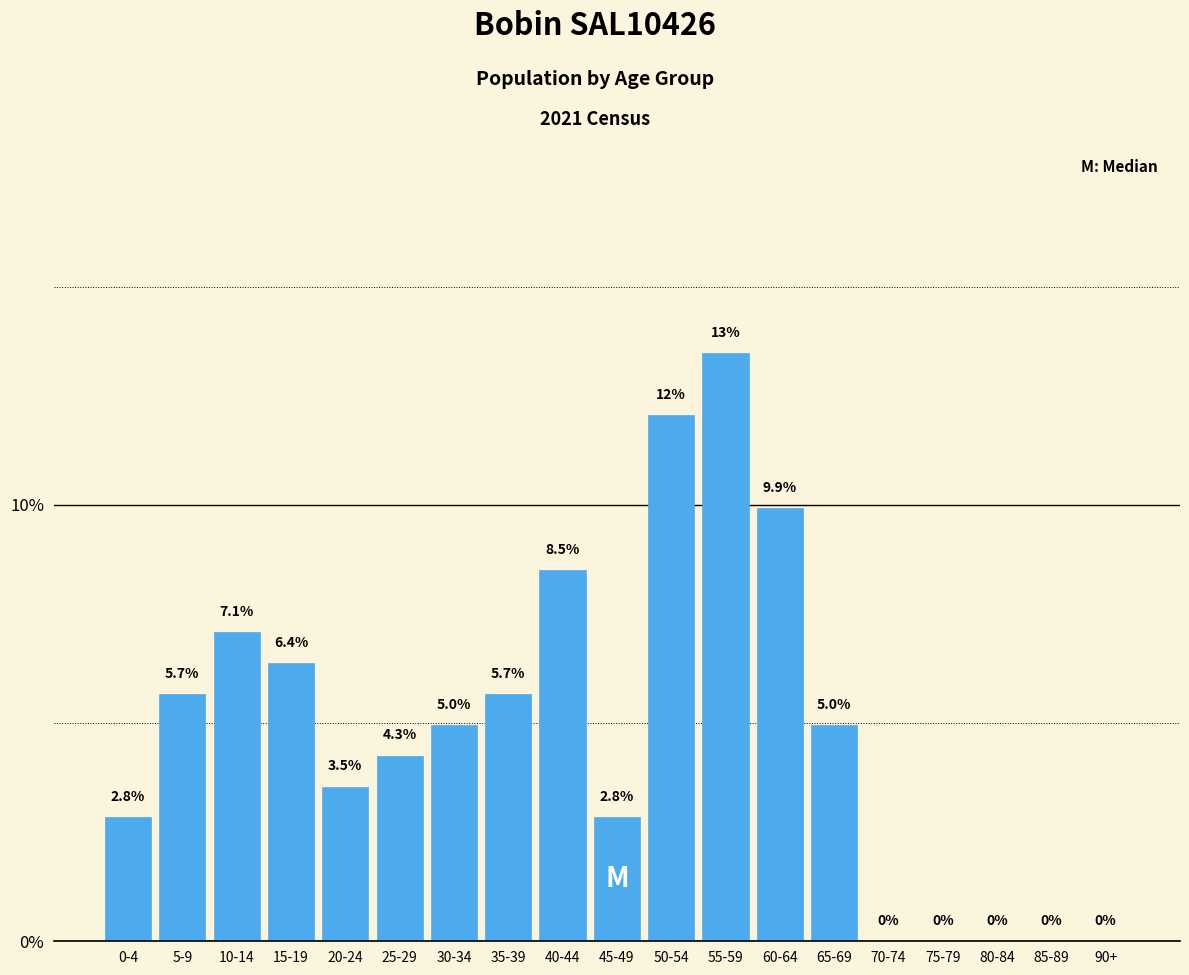

Reading left to right, extract all data points from this chart.

0-4=2.8	5-9=5.7	10-14=7.1	15-19=6.4	20-24=3.5	25-29=4.3	30-34=5.0	35-39=5.7	40-44=8.5	45-49=2.8	50-54=12.1	55-59=13.5	60-64=9.9	65-69=5.0	70-74=0.0	75-79=0.0	80-84=0.0	85-89=0.0	90+=0.0